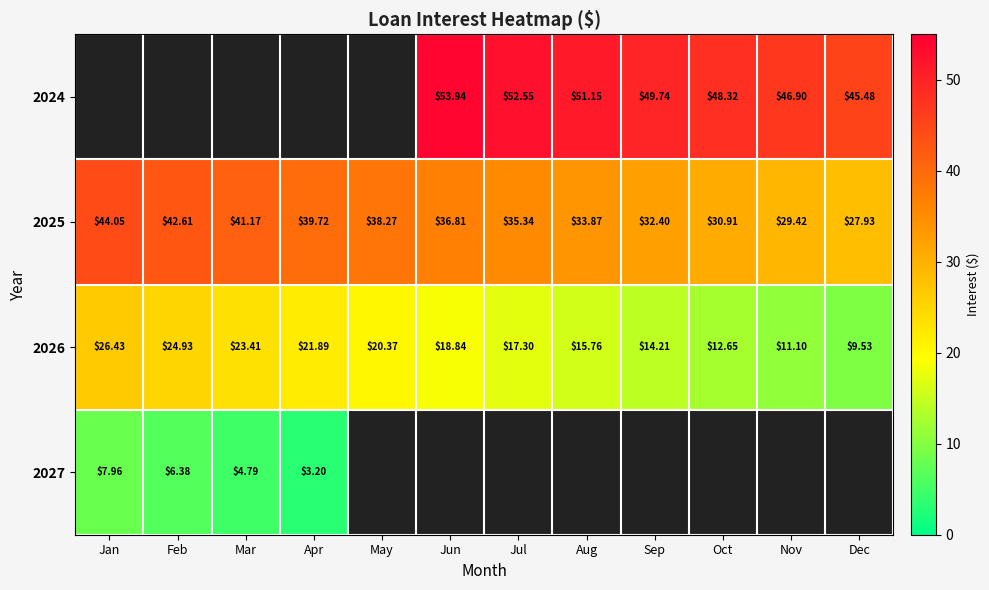

Where does the 2026 series first go above 18?

Jan